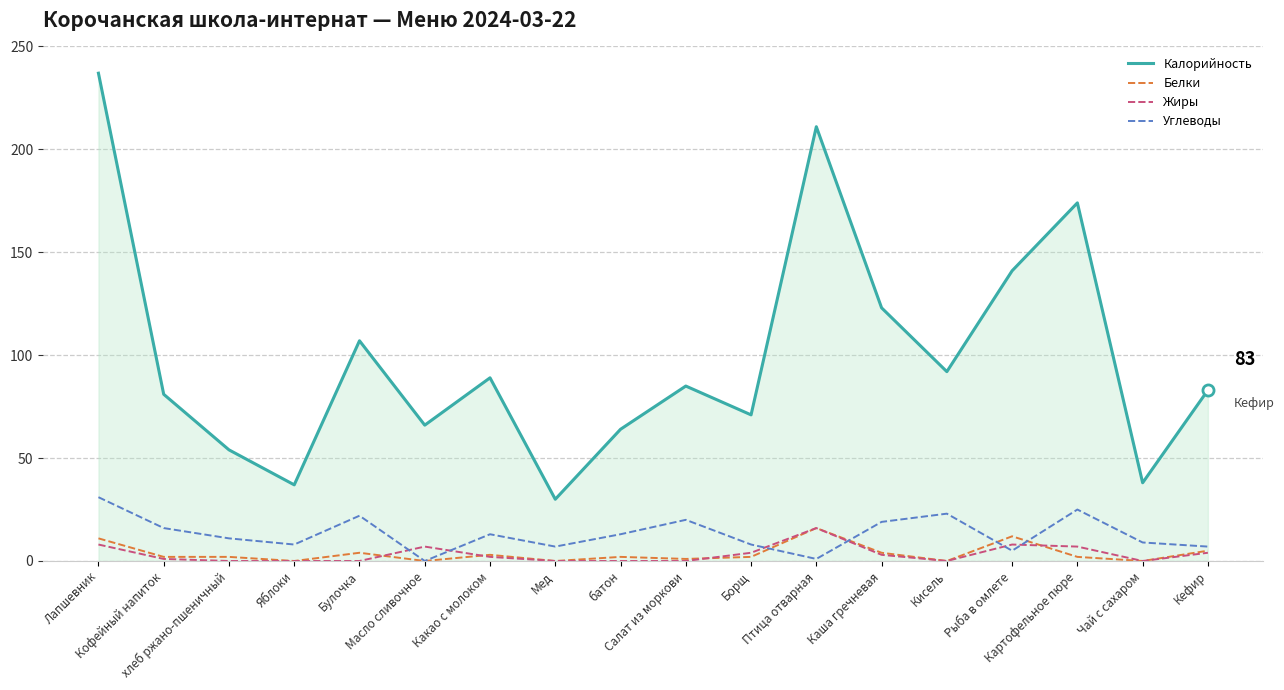

True or false: Жиры and Калорийность cross at least once.

False